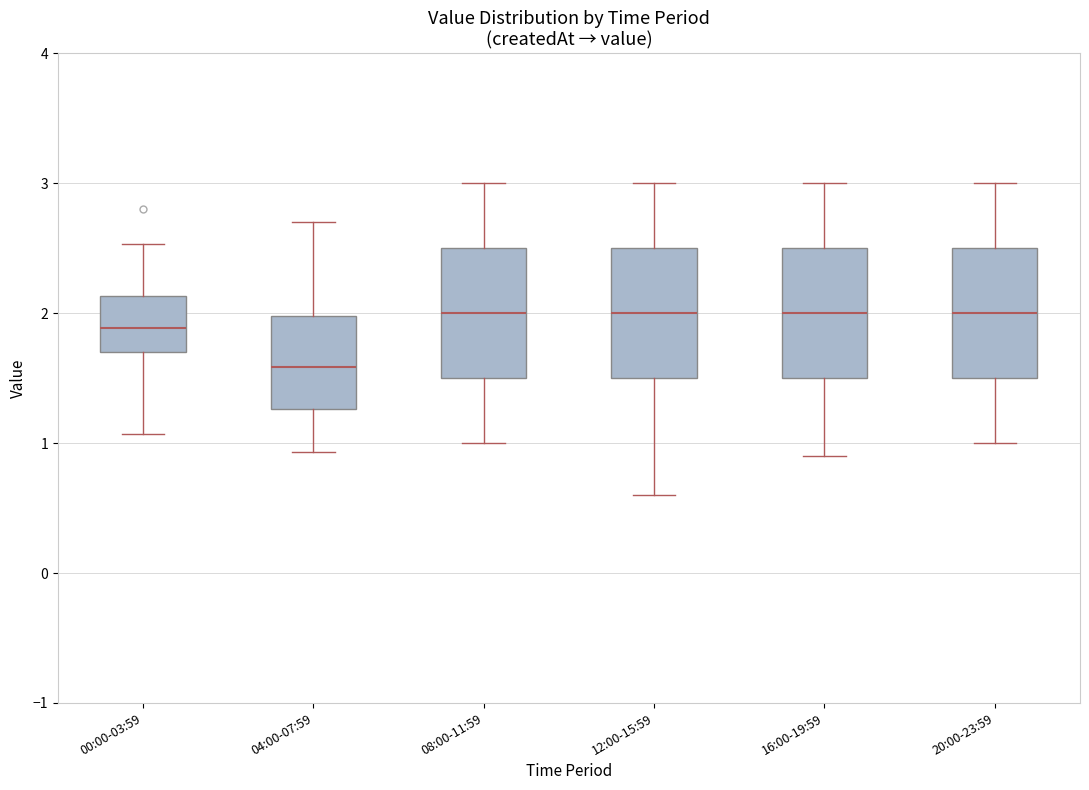

Which box has the lowest median line?

04:00-07:59